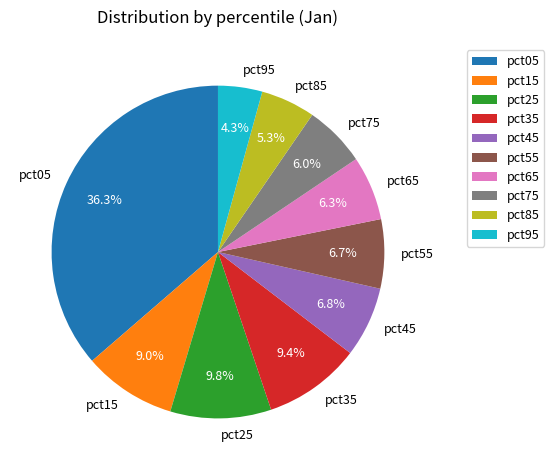

To the nearest percent, what percentage of the pie is pct85?

5%